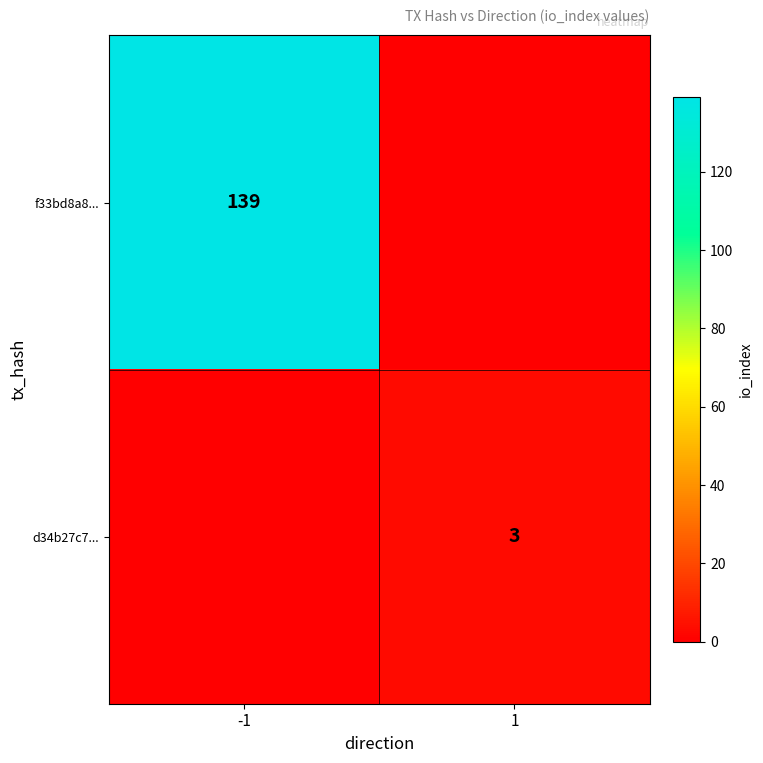

The value of d34b27c7... at 1 is 1. True or false?

False